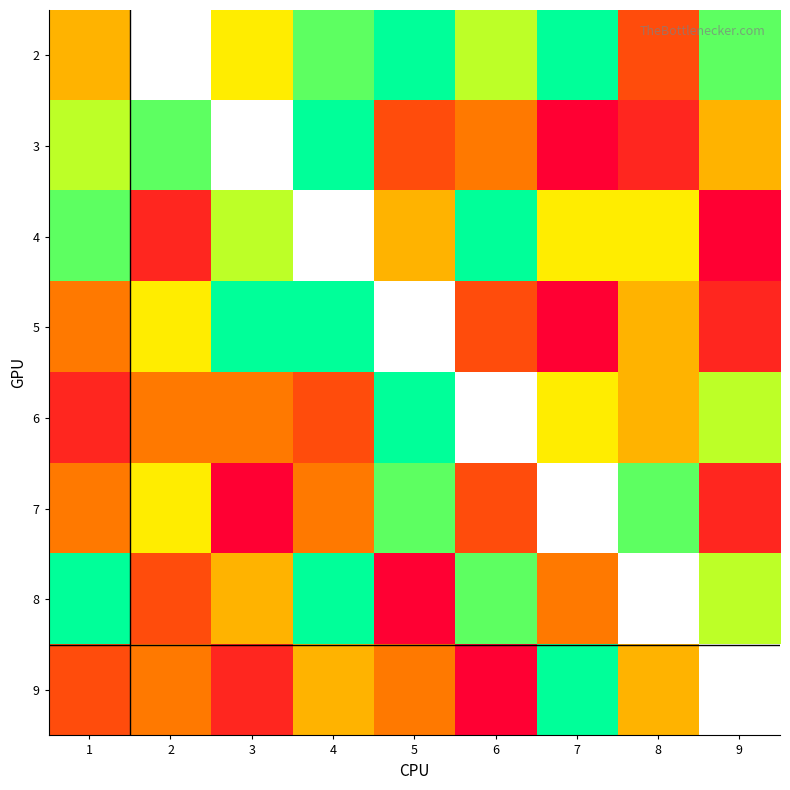

True or false: 8 has a value of 9.0 at 1.

True